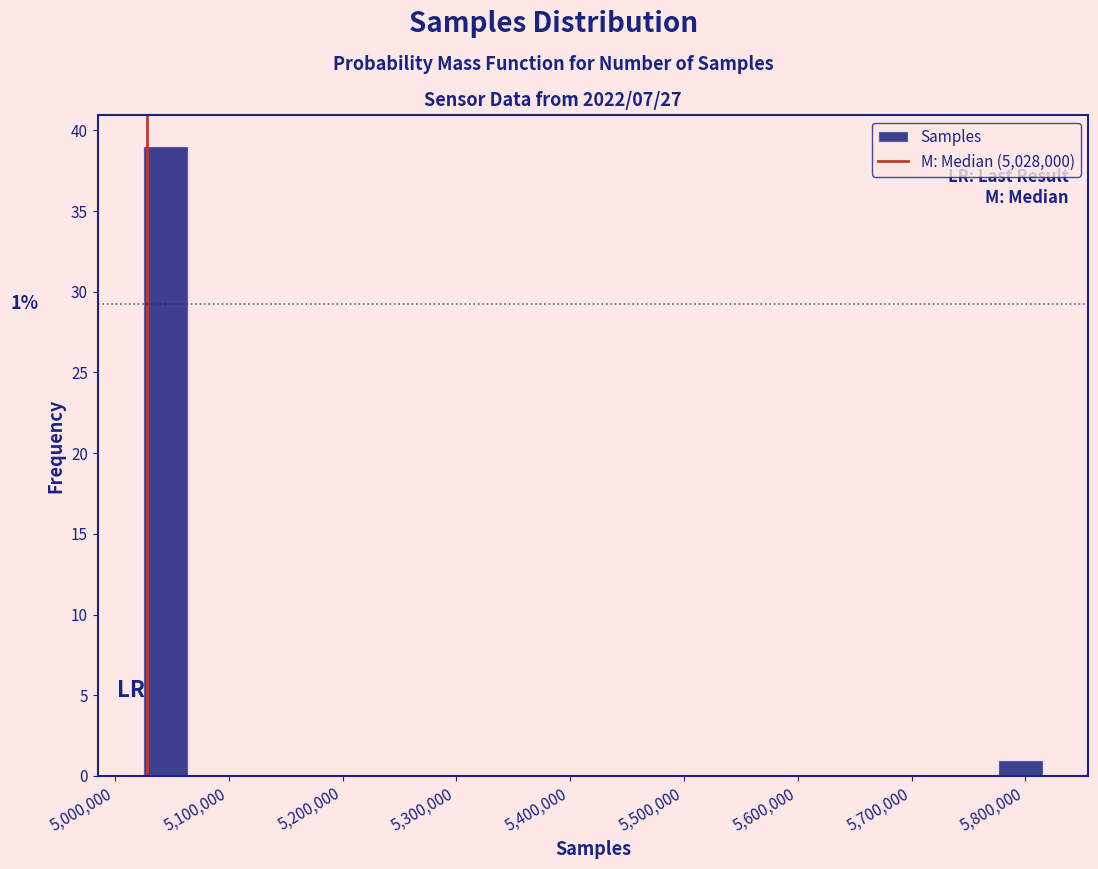

Read against the x-axis, roughly where is the centre of the tallest bar?

5040000